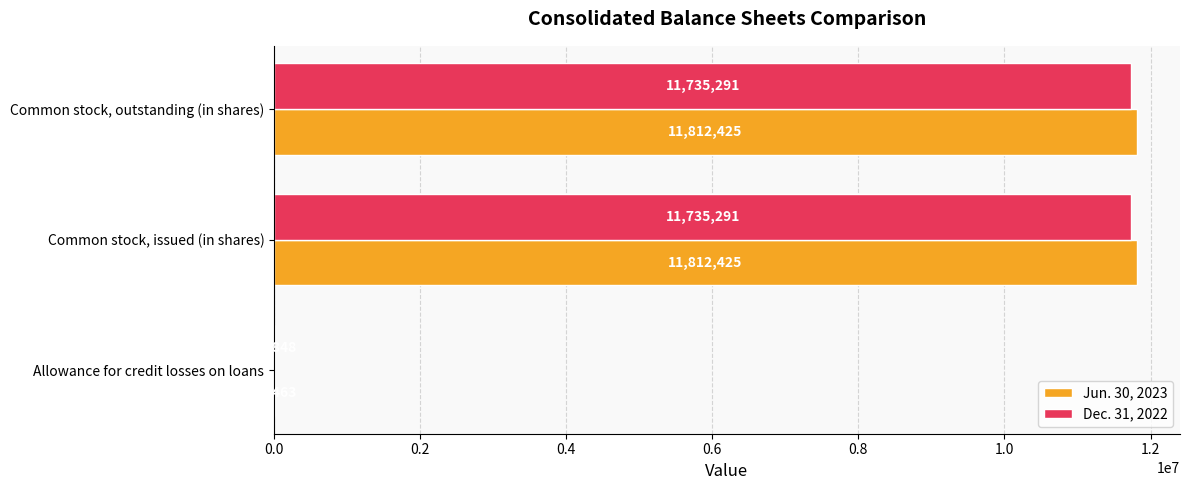

What is the total value across all series at Allowance for credit losses on loans?

26311